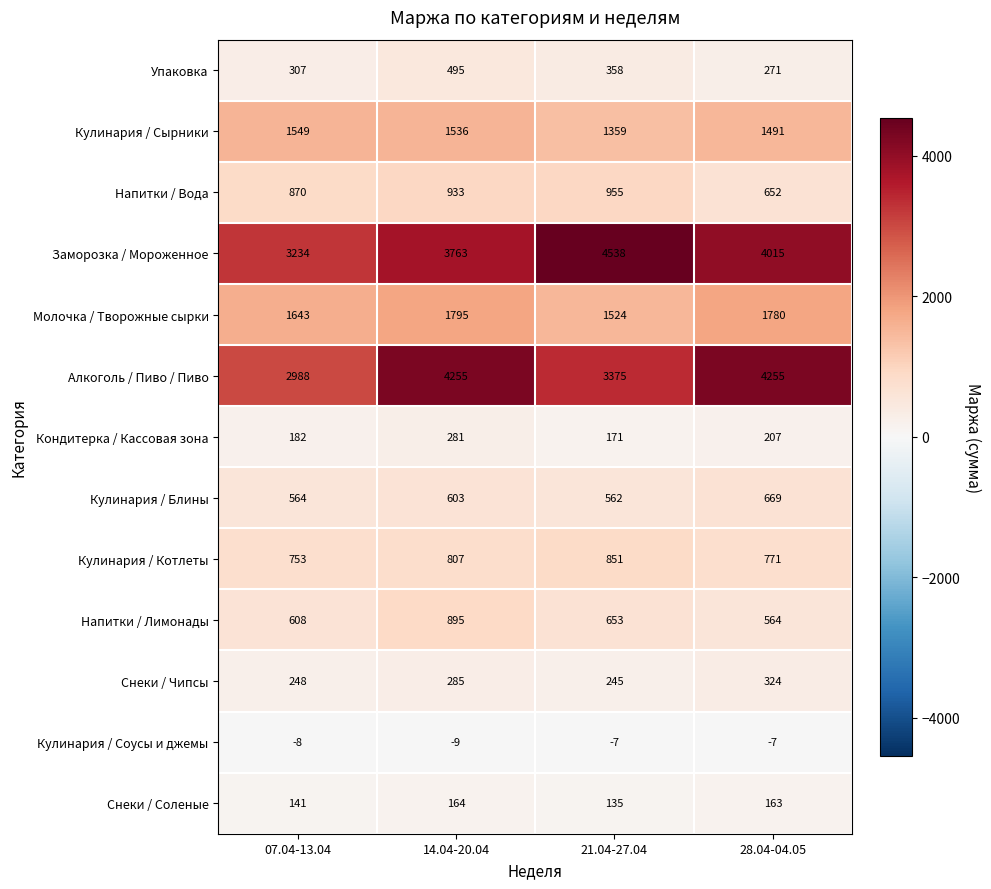

Which label corresponds to the largest value in the chart?

21.04-27.04